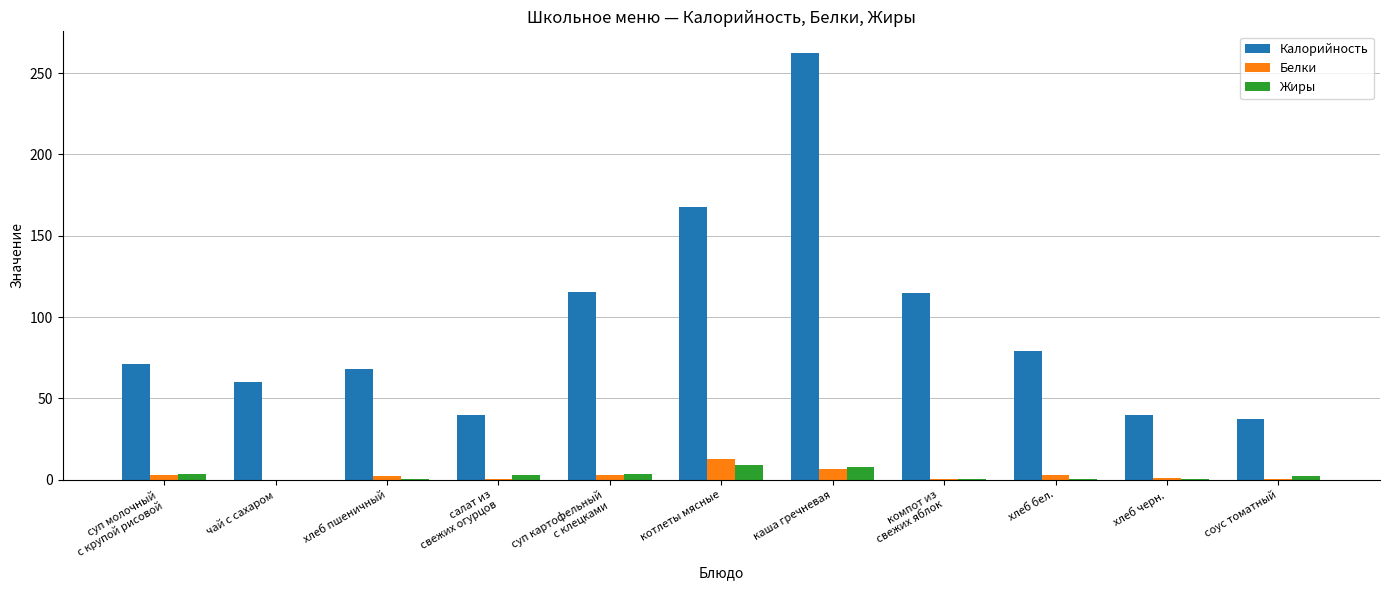

What is the maximum value for Белки?

12.5